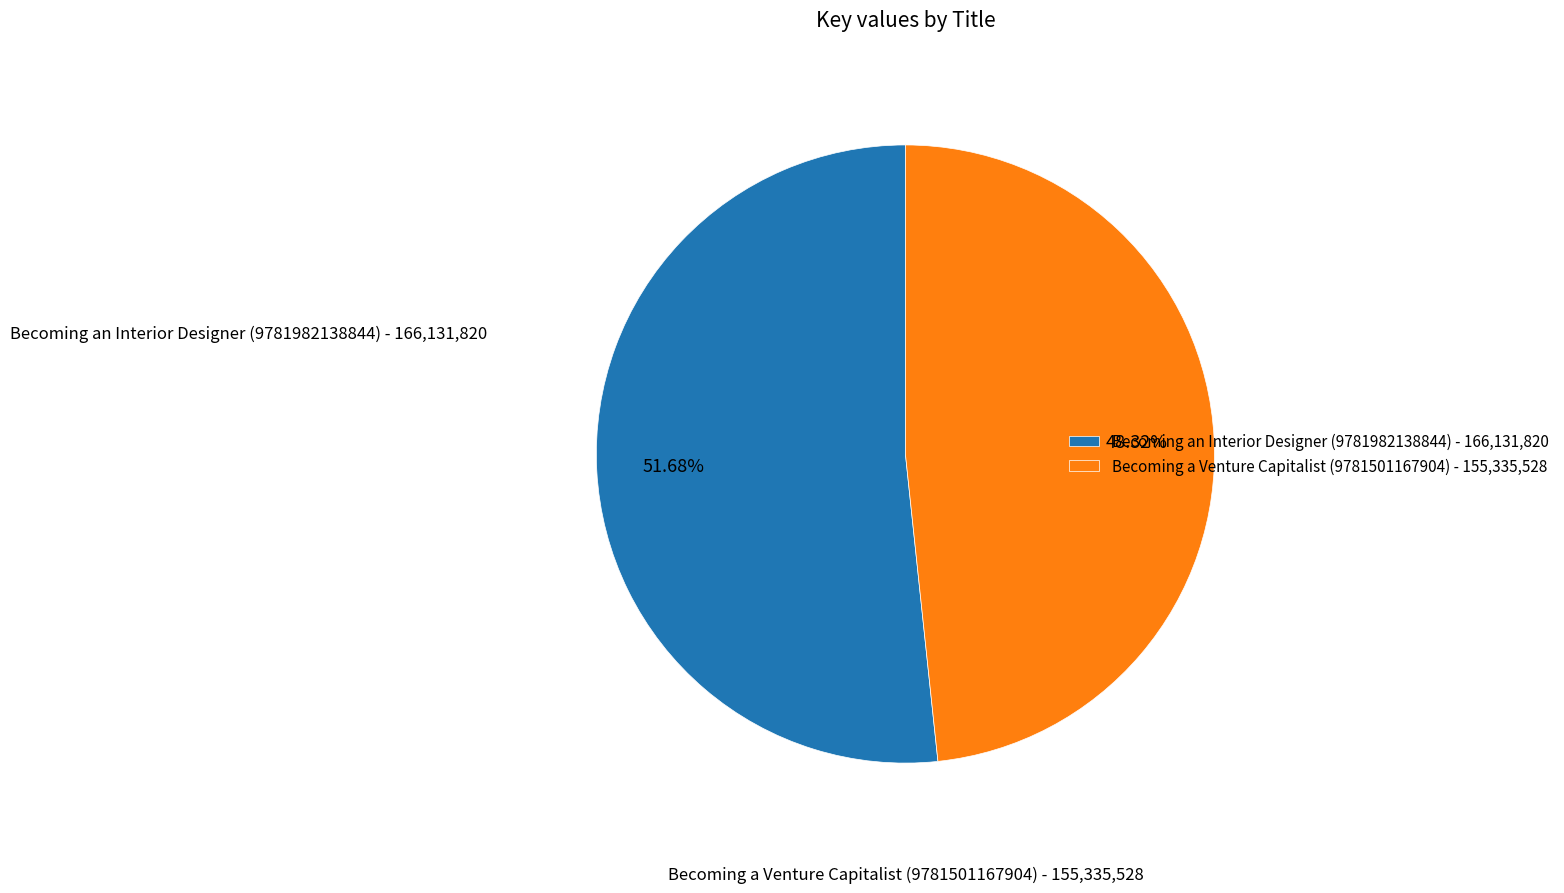

How many segments does this pie chart have?

2